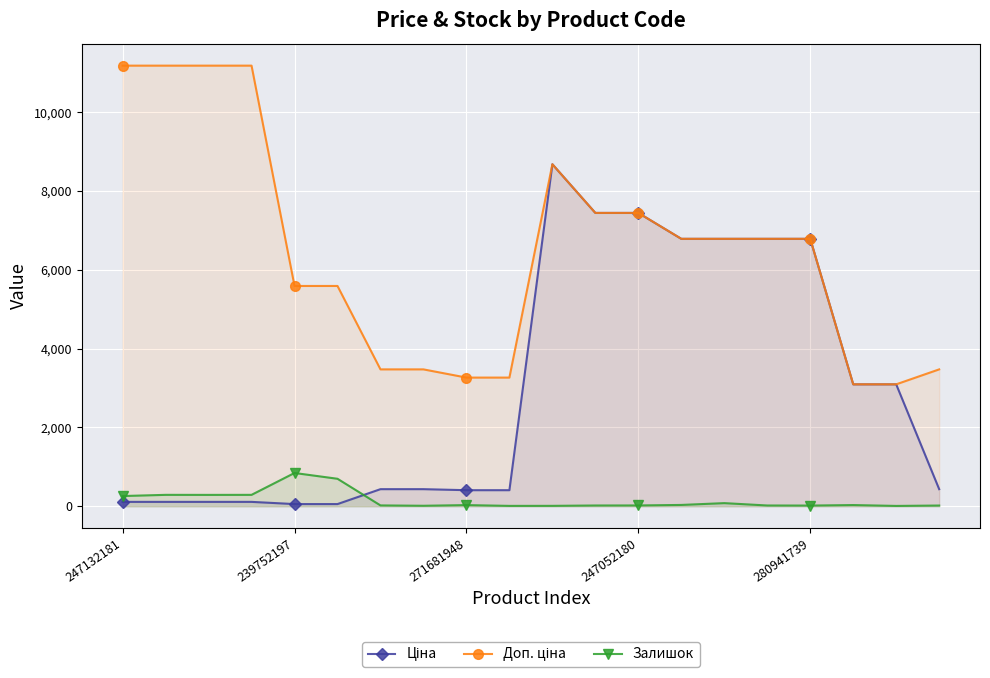

Which series ends up on top after the final intersection of Залишок and Ціна?

Ціна